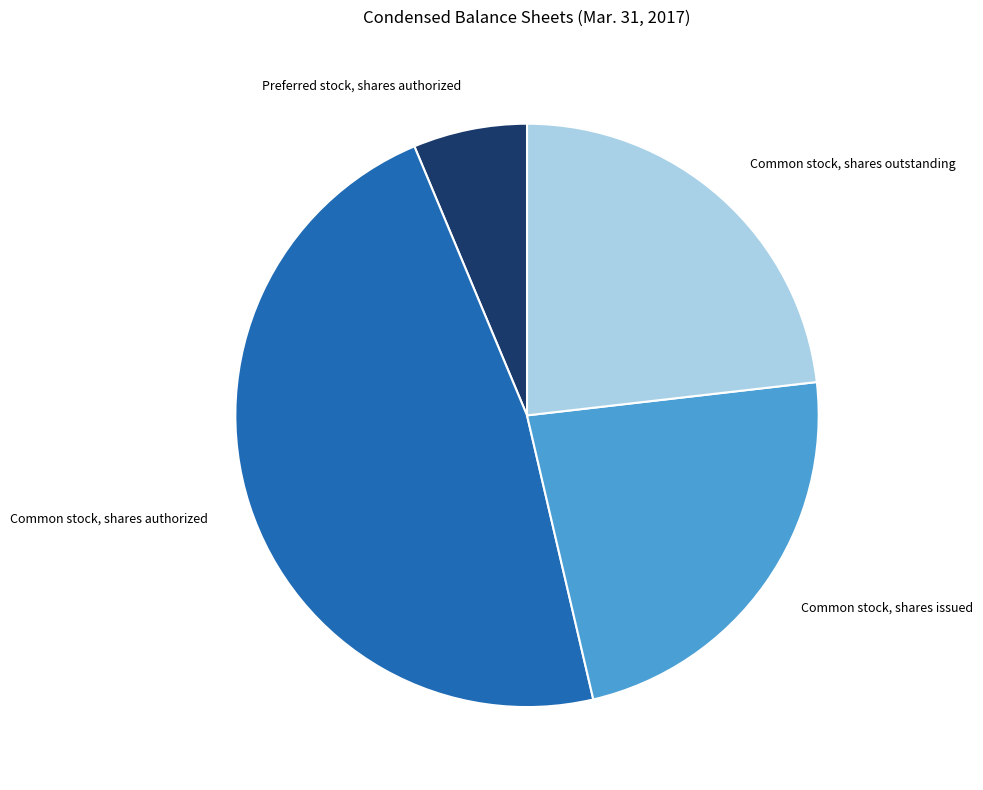

How many segments does this pie chart have?

4